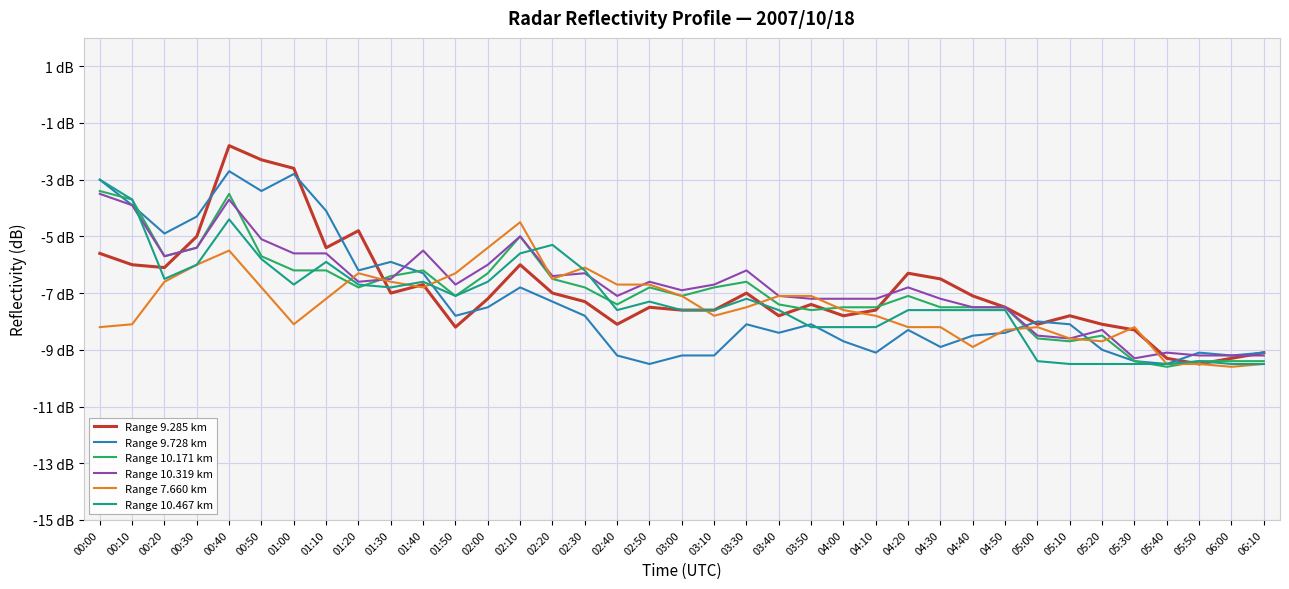

What are all the series names shown in the legend?

Range 9.285 km, Range 9.728 km, Range 10.171 km, Range 10.319 km, Range 7.660 km, Range 10.467 km